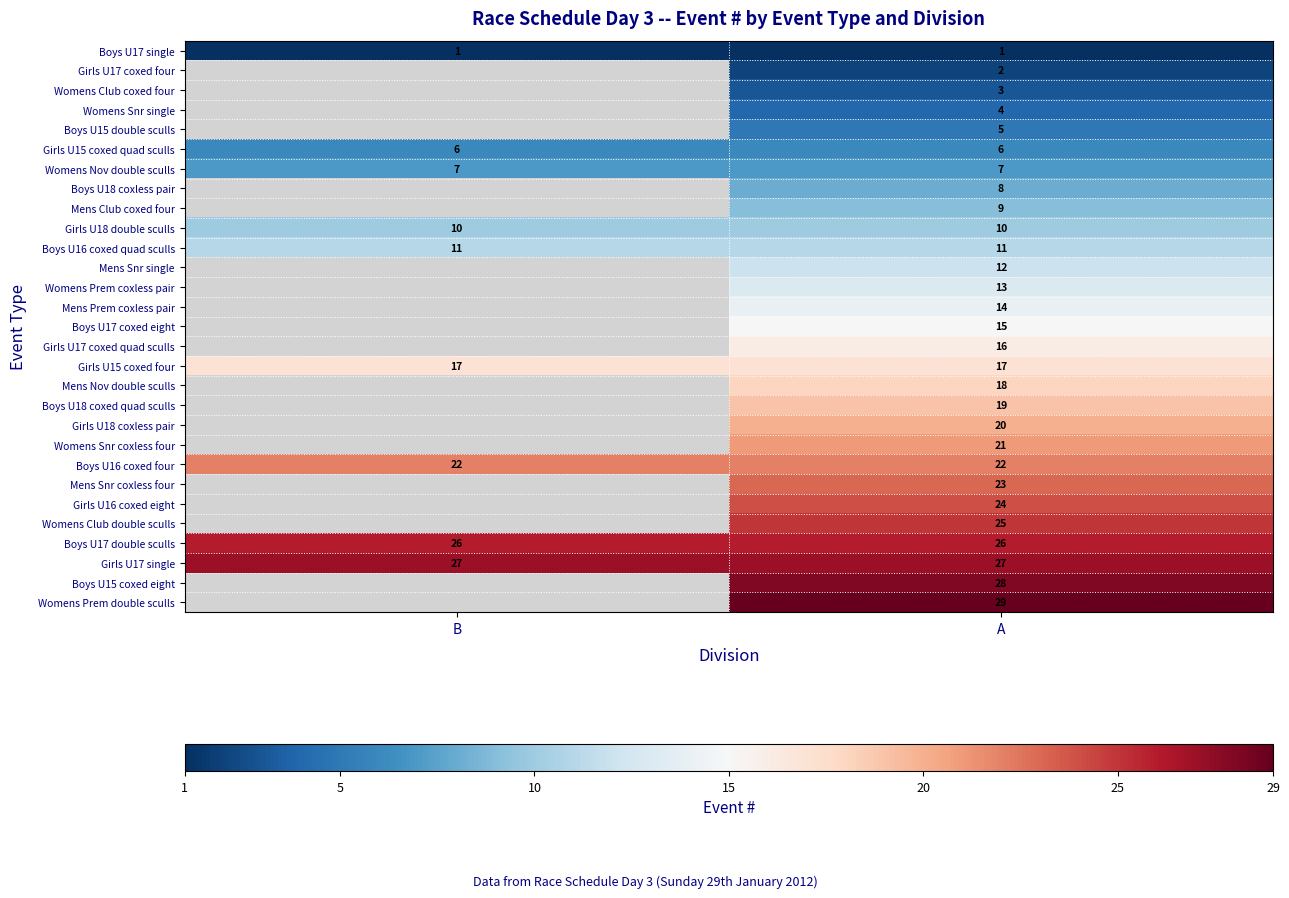

The Womens Snr coxless four series shows 32.9 at A. True or false?

False